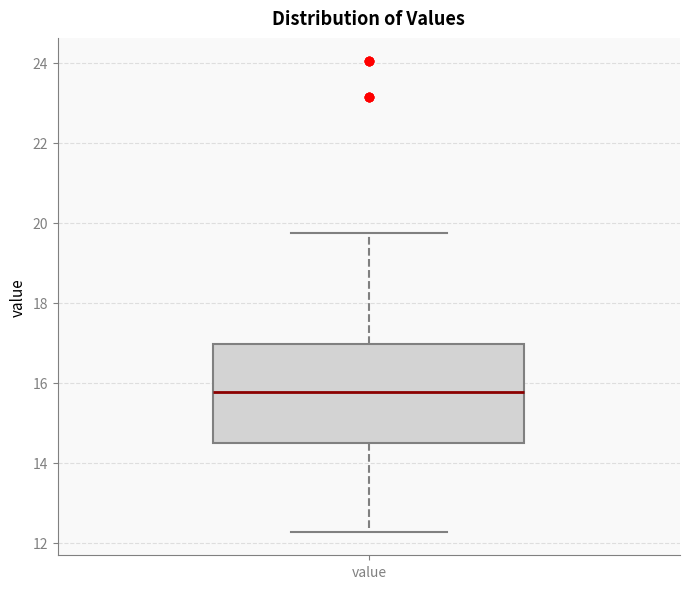

Transcribe this box plot: give where the median line is, the range the box spans, and where the two whiskers end, as read against the y-axis. The values are not printed on the chart, so give them approximately, as read against the axis.

median 15.8, box 14.4 to 17.0, whiskers 12.2 to 19.8